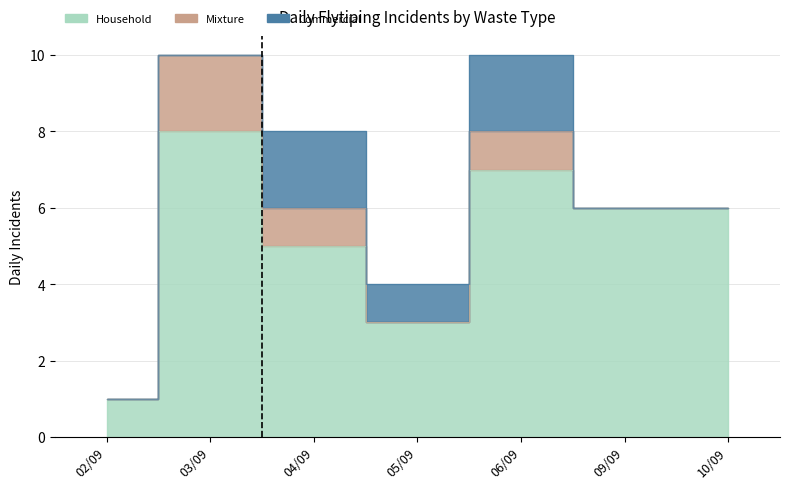

What is the label of the 7th point from the right?

02/09